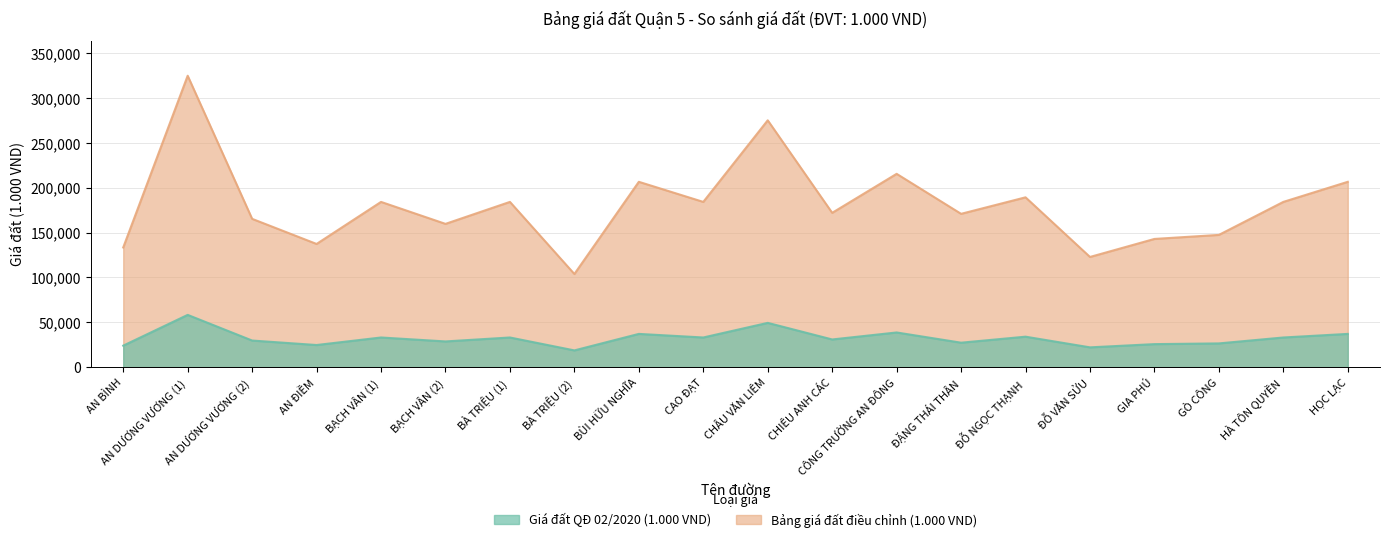

List the series in order of their peak value, highest first.

Bảng giá đất điều chỉnh (1.000 VND), Giá đất QĐ 02/2020 (1.000 VND)